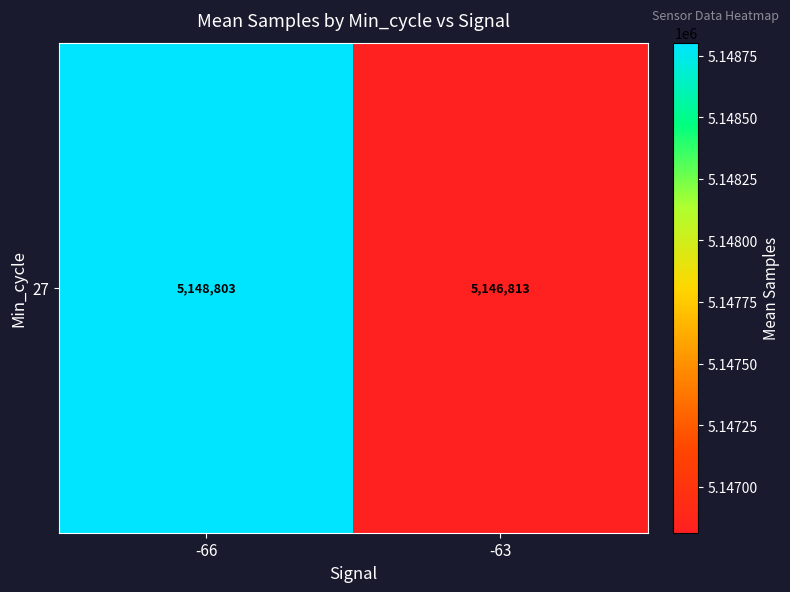

How many values are below 5148802?

1